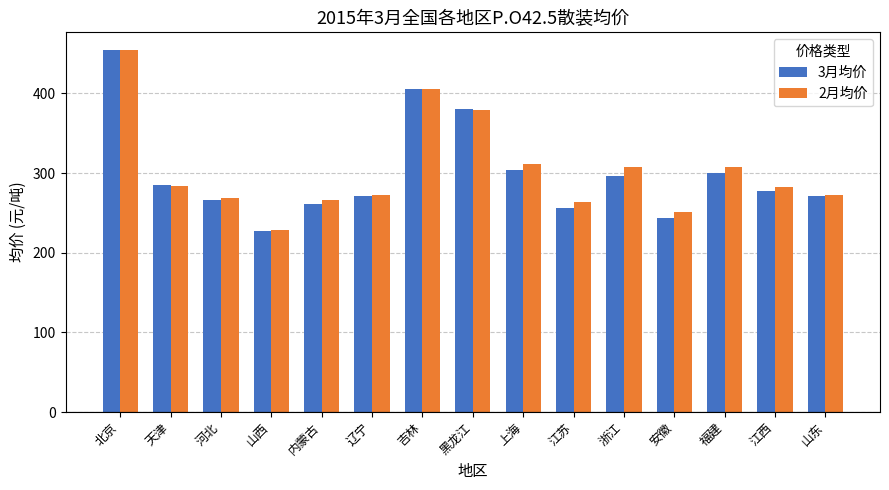

What is the minimum value for 3月均价?

227